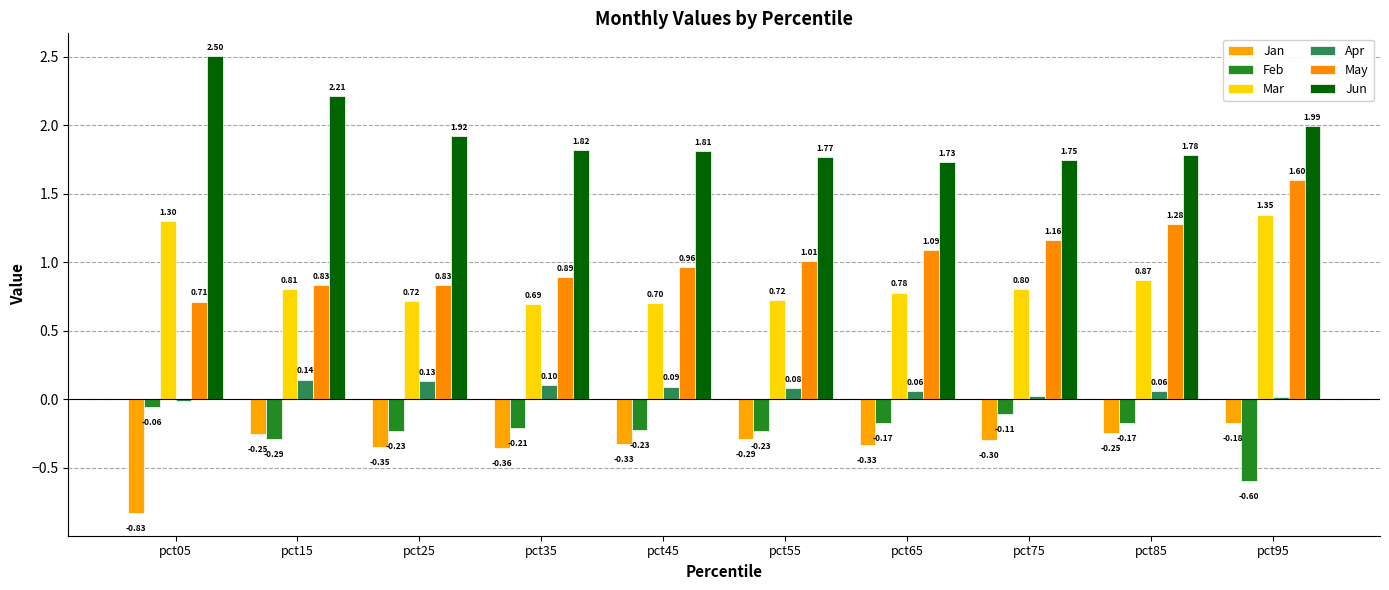

True or false: Mar has a value of 0.4 at pct15.

False